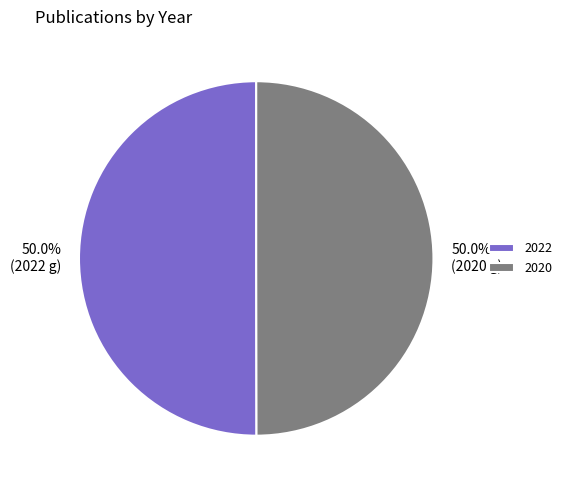

Count the number of slices in the pie.

2